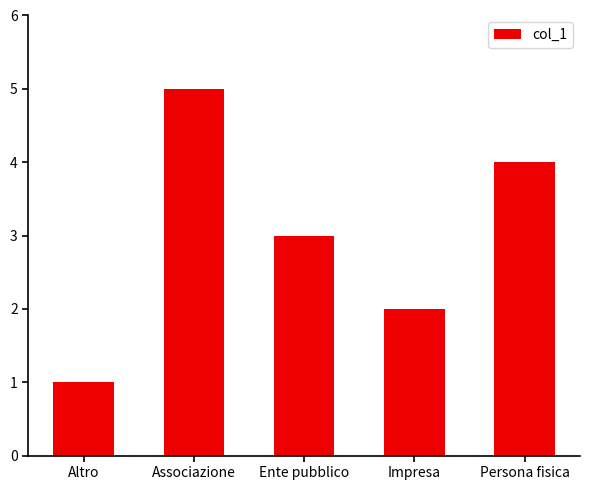

What is the change in value from Altro to Ente pubblico?

+2